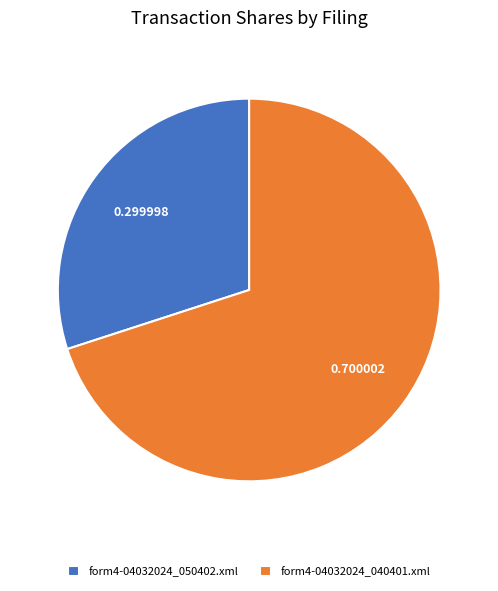

Which category has the smallest portion of the pie?

form4-04032024_050402.xml